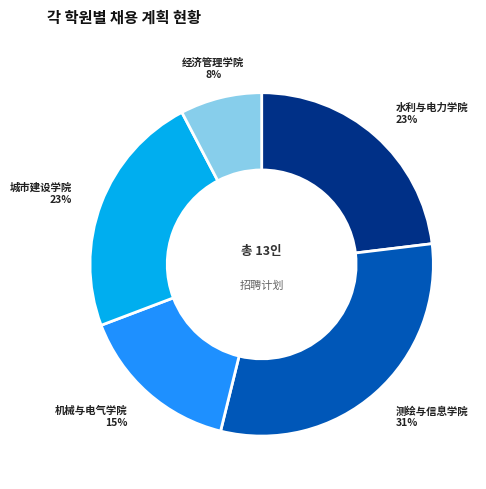

Does any single category account for the majority?

No